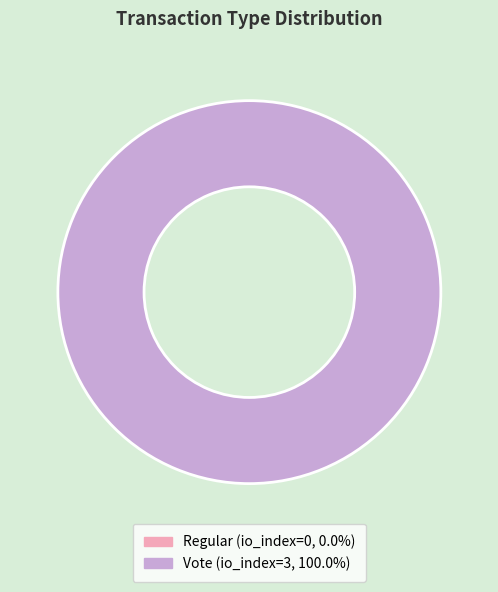

Does Regular represent more than half of the total?

No